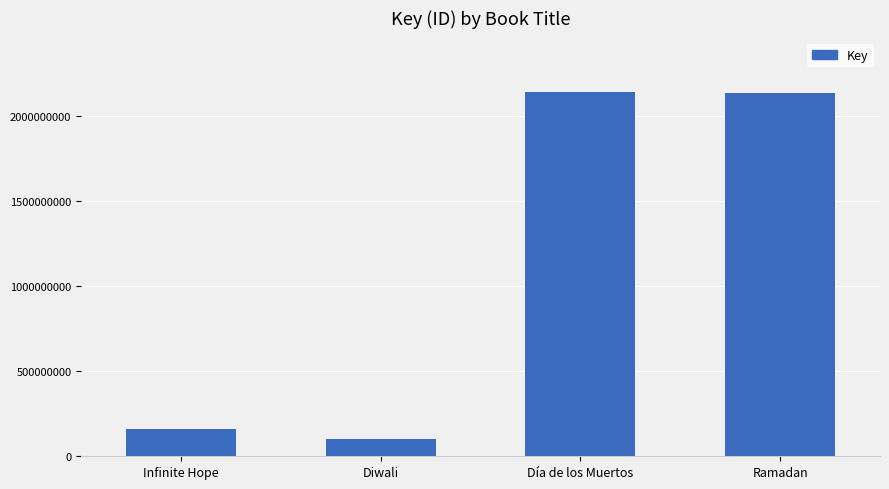

Does the chart contain stacked bars?

No